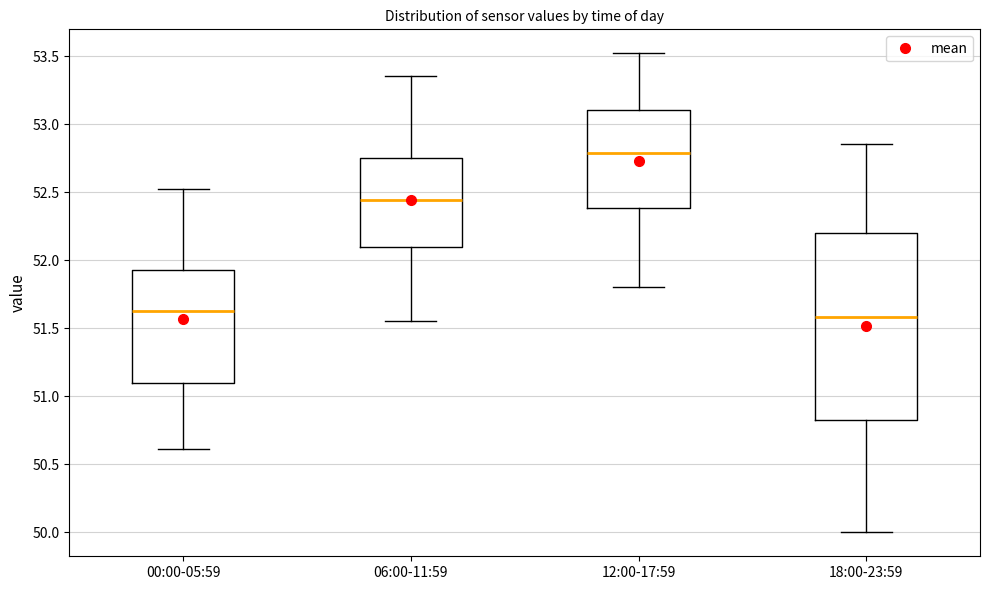

Reading left to right, transcribe this box plot: for each box, give where its median line is, the range the box spans, and where its two whiskers end, as read against the y-axis. The values are not printed on the chart, so give them approximately, as read against the axis.

00:00-05:59: median 51.65, box 51.10 to 51.95, whiskers 50.60 to 52.50
06:00-11:59: median 52.45, box 52.10 to 52.75, whiskers 51.55 to 53.35
12:00-17:59: median 52.80, box 52.40 to 53.10, whiskers 51.80 to 53.50
18:00-23:59: median 51.60, box 50.85 to 52.20, whiskers 50.00 to 52.85